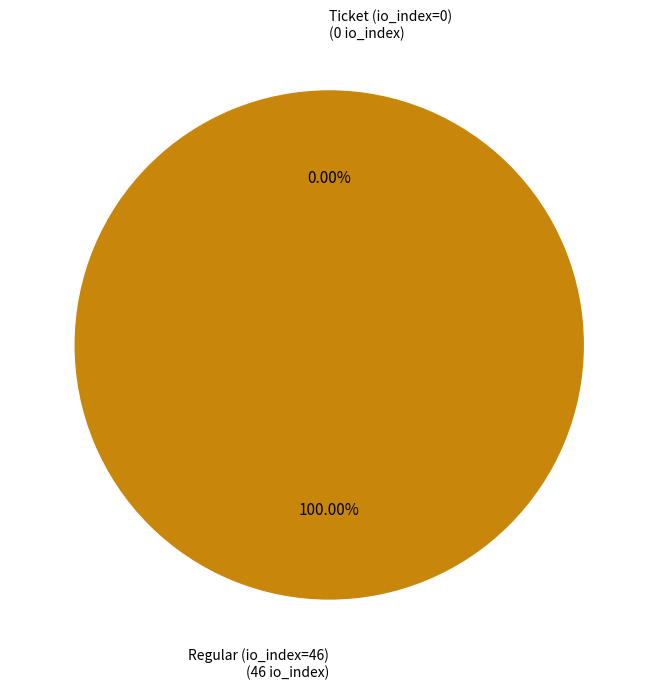

Which category accounts for the majority?

Regular (io_index=46)